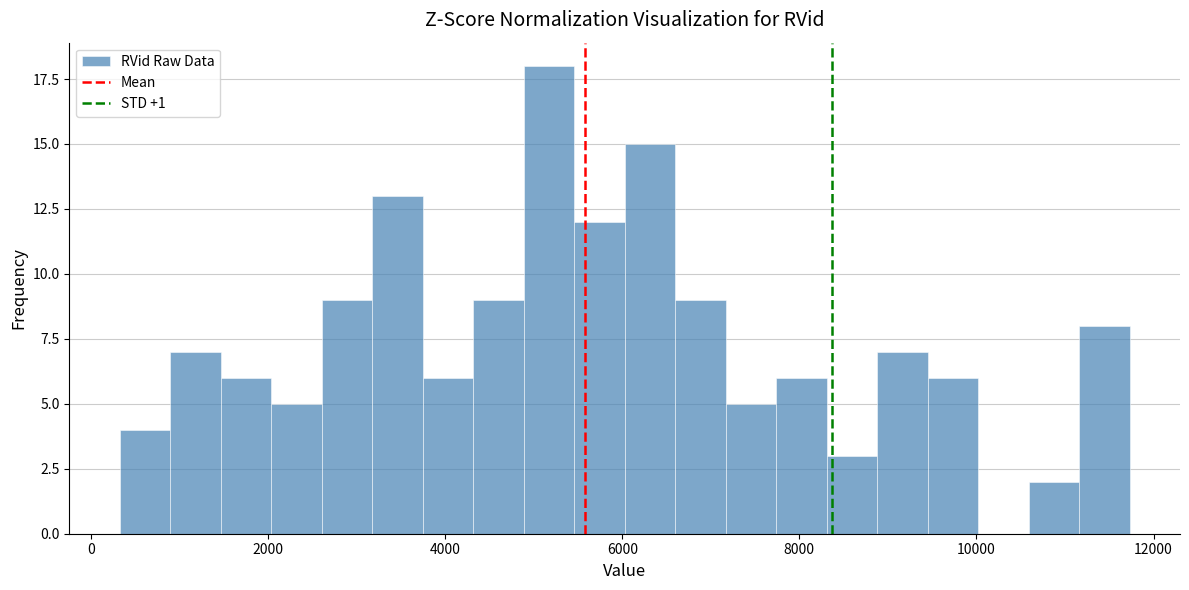

Around what value on the x-axis is the tallest bar? Give the approximate position of its centre, as read against the axis.

5200